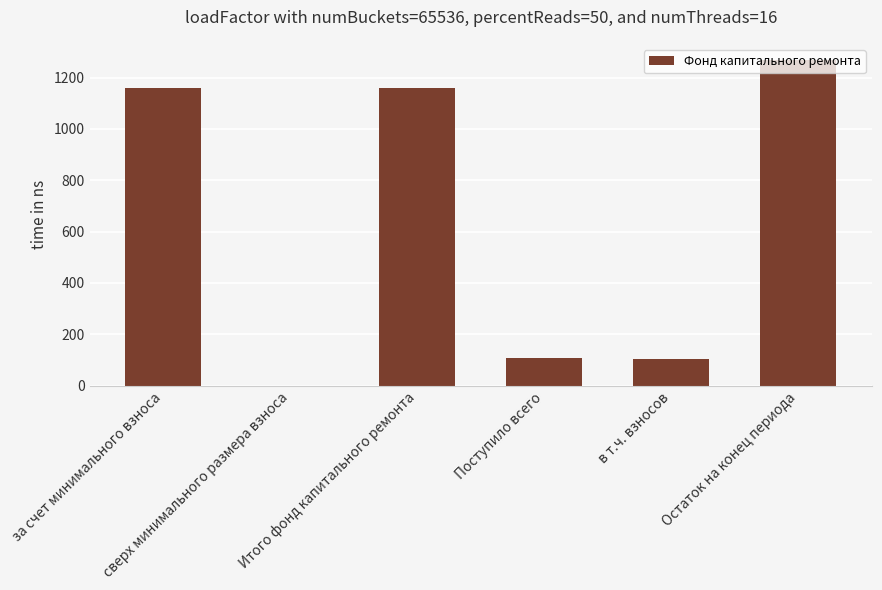

What is the greatest value displayed?

1267.8